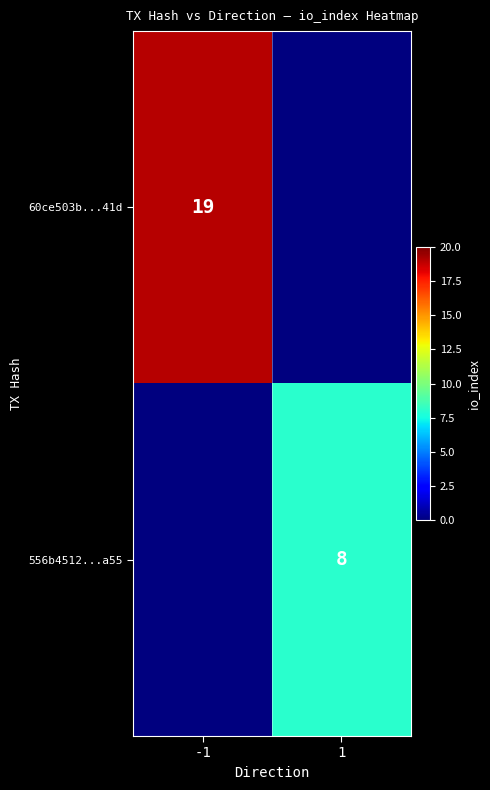

Is the value of 60ce503b...41d at -1 greater than the value of 556b4512...a55 at 1?

Yes